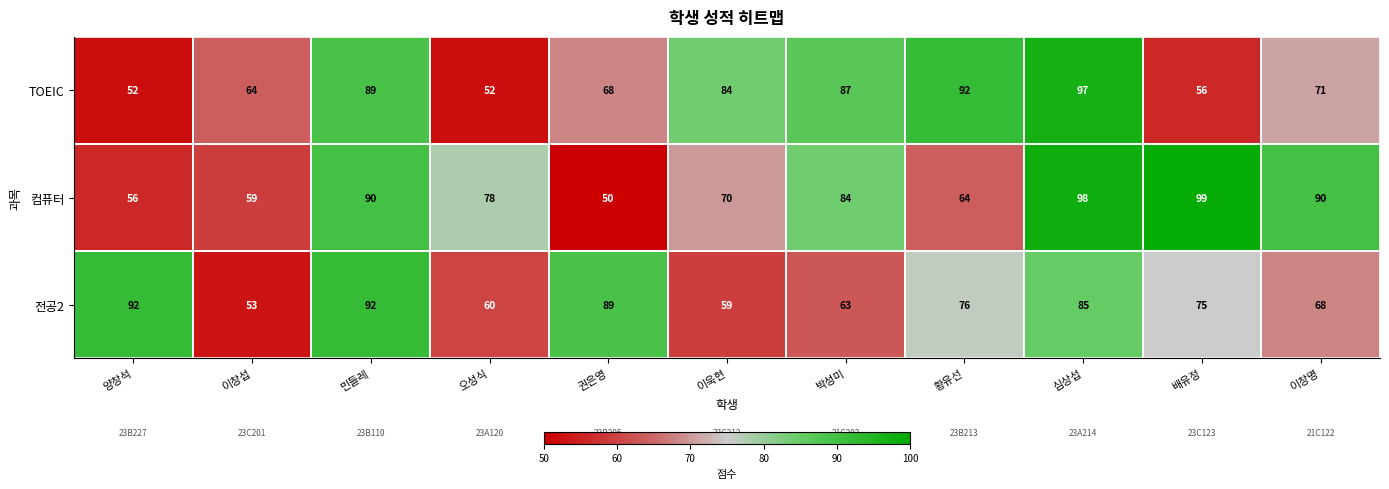

What is the sum of all 컴퓨터 values?

838